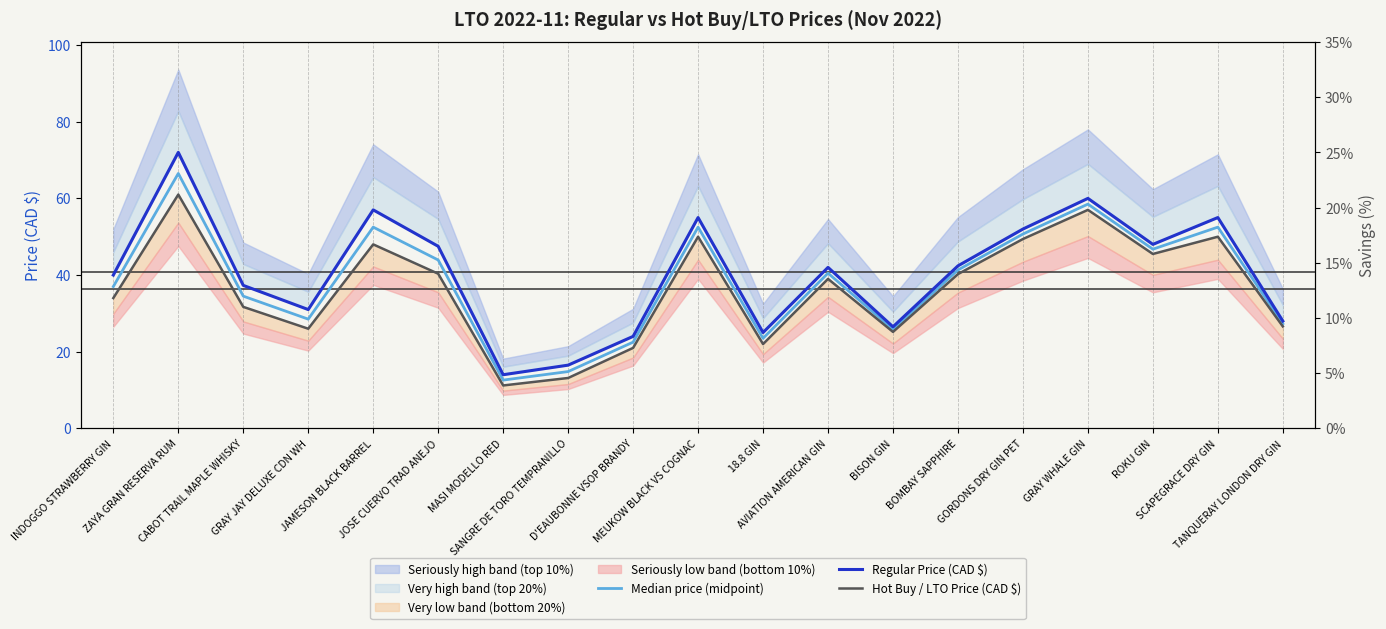

Which label corresponds to the smallest value in the chart?

MASI MODELLO RED